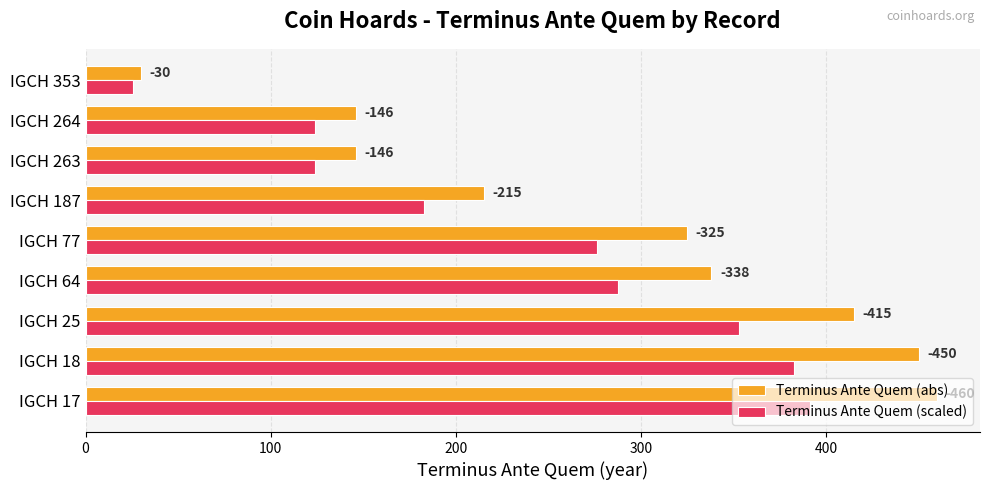

What are all the series names shown in the legend?

Terminus Ante Quem (abs), Terminus Ante Quem (scaled)